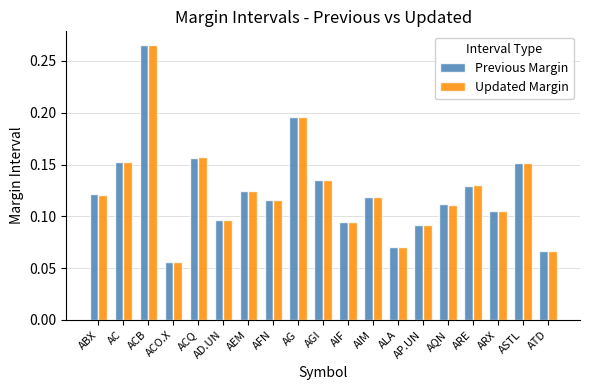

Is the value of Updated Margin at ACO.X greater than the value of Previous Margin at ATD?

No